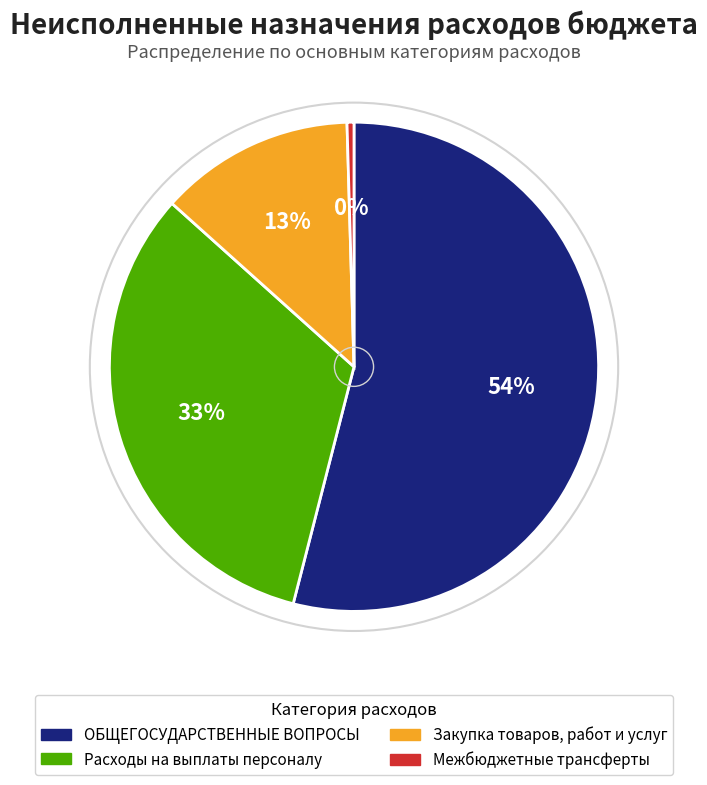

To the nearest percent, what portion does Расходы на выплаты персоналу represent?

33%